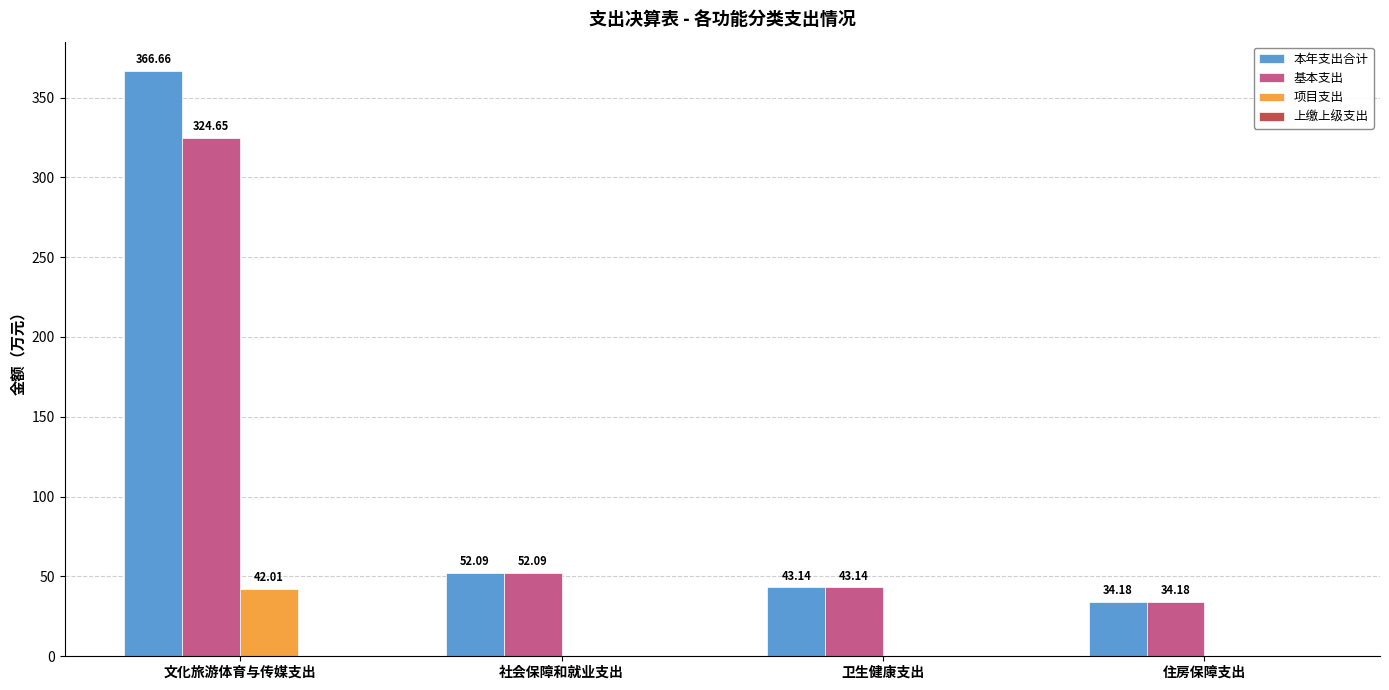

What is the sum of the 本年支出合计 values at 卫生健康支出 and 住房保障支出?

77.3